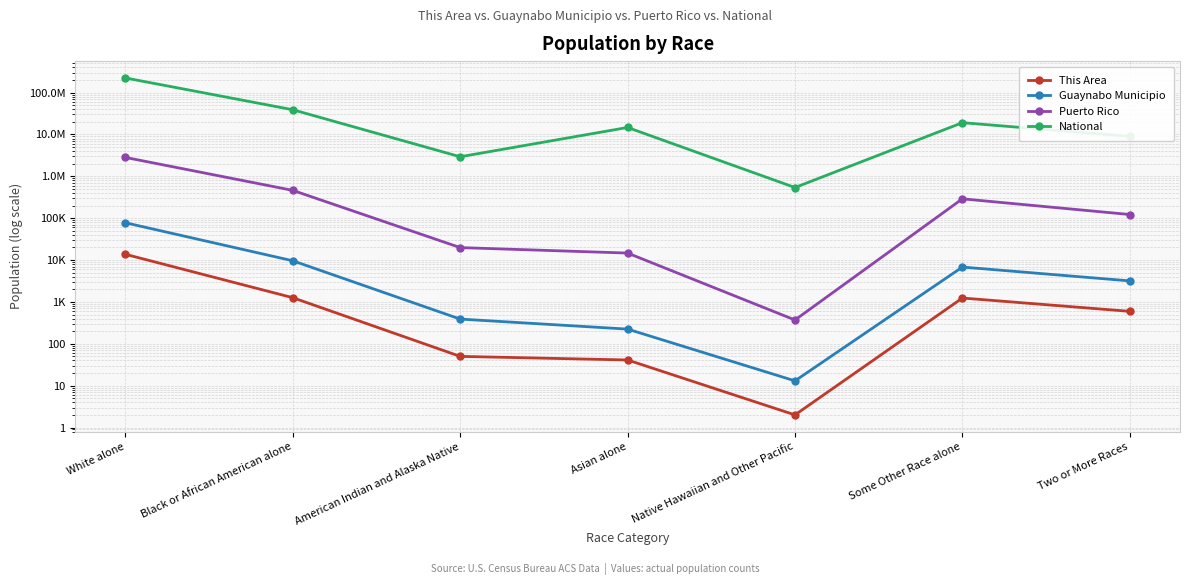

In This Area, how many points are higher than both neighbors (excluding endpoints)?

1